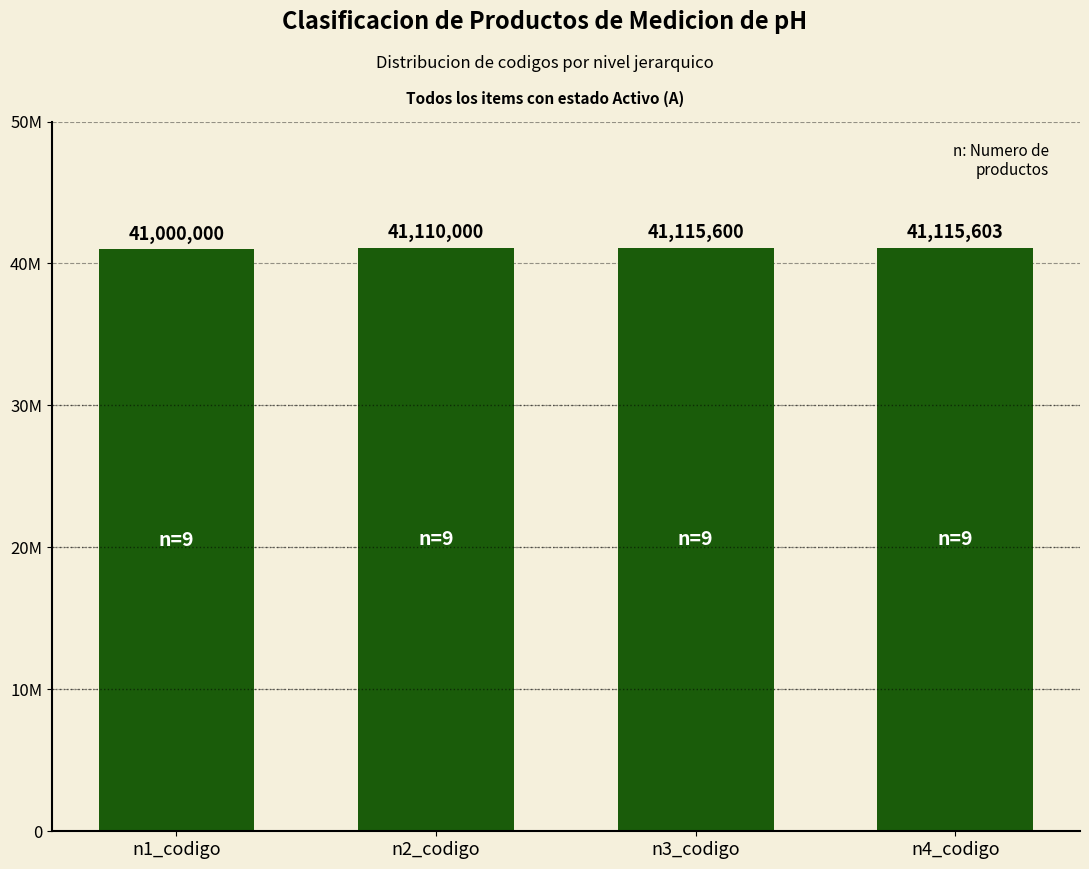

What is the label of the 4th bar from the left?

n4_codigo